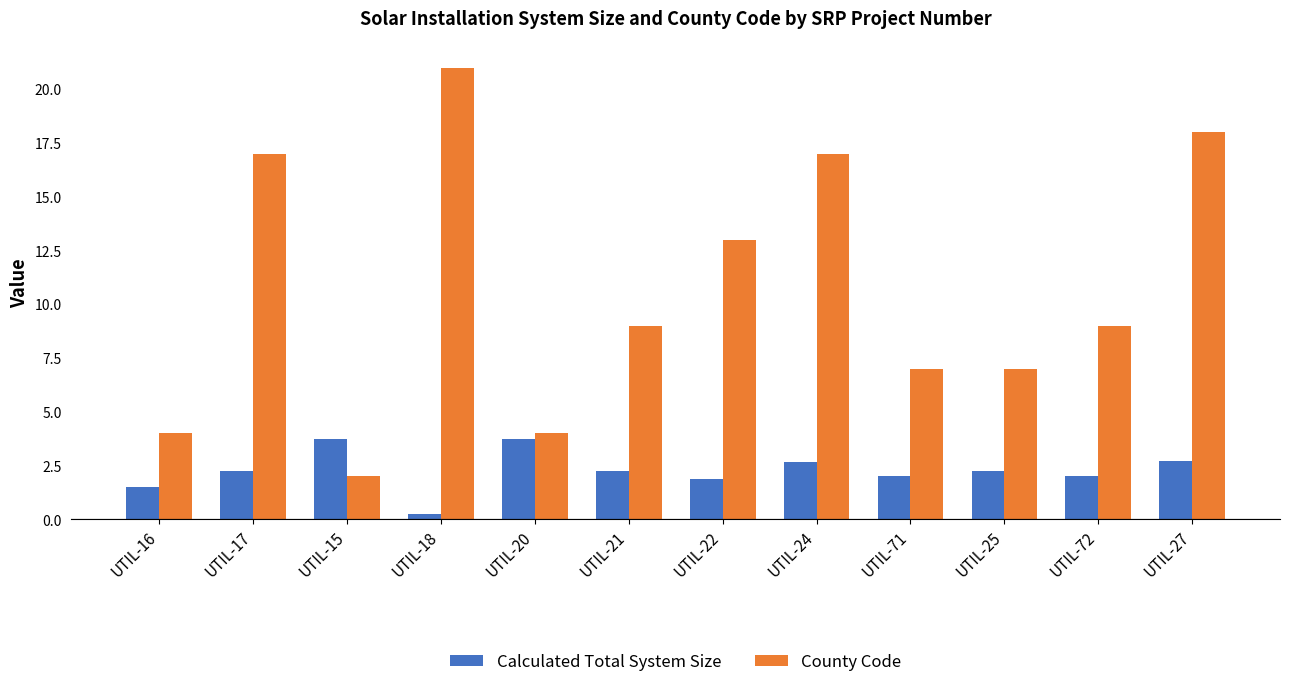

Does the chart contain stacked bars?

No